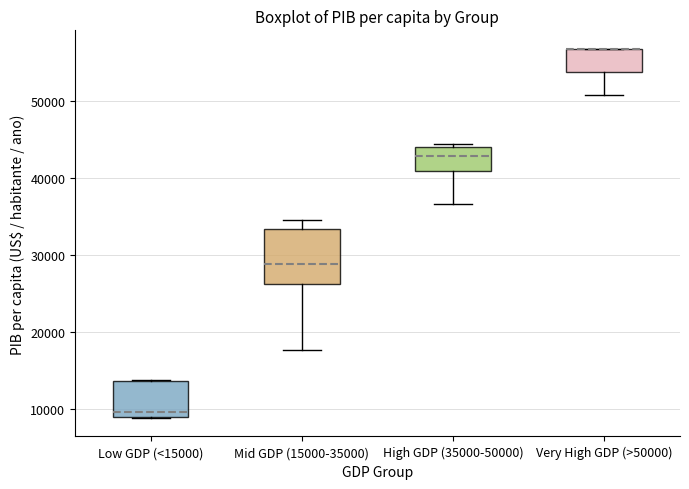

Reading left to right, transcribe this box plot: for each box, give where its median line is, the range the box spans, and where its two whiskers end, as read against the y-axis. The values are not printed on the chart, so give them approximately, as read against the axis.

Low GDP (<15000): median 10000, box 9000 to 14000, whiskers 9000 to 14000
Mid GDP (15000-35000): median 29000, box 26000 to 33000, whiskers 18000 to 35000
High GDP (35000-50000): median 43000, box 41000 to 44000, whiskers 37000 to 44000 (just above the box's upper edge)
Very High GDP (>50000): median 57000 (drawn on the box's upper edge), box 54000 to 57000, whiskers 51000 to 57000